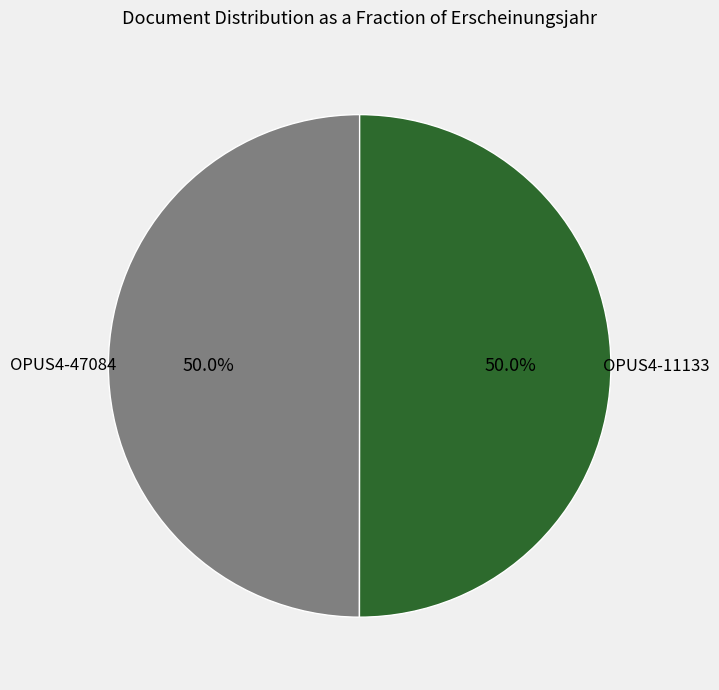

Which category accounts for the majority?

OPUS4-11133